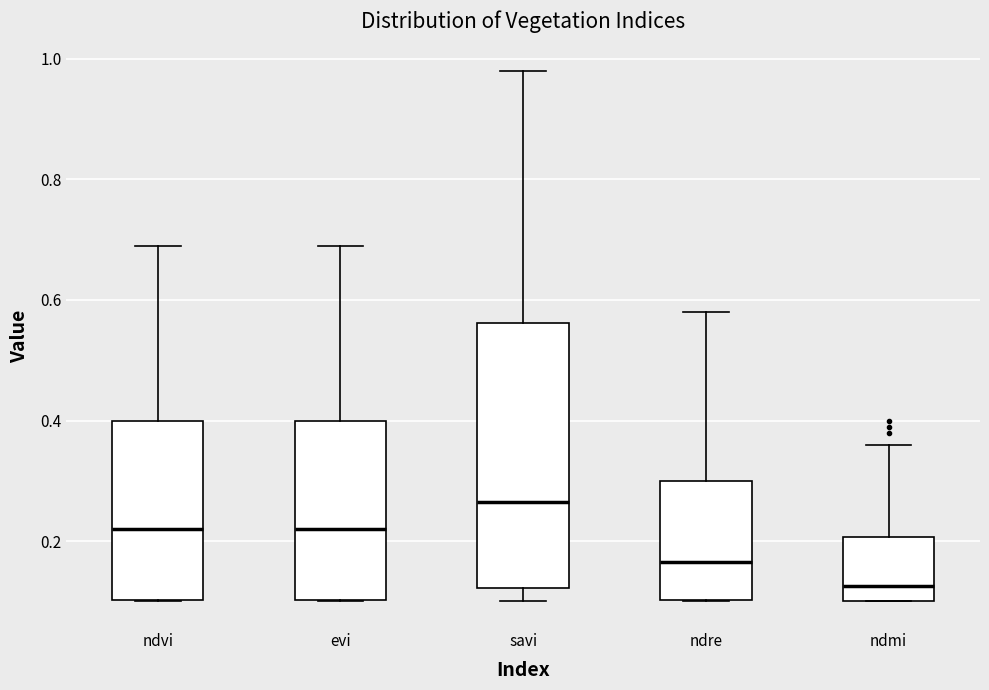

Reading left to right, transcribe this box plot: for each box, give where its median line is, the range the box spans, and where its two whiskers end, as read against the y-axis. The values are not printed on the chart, so give them approximately, as read against the axis.

ndvi: median 0.22, box 0.10 to 0.40, whiskers 0.10 to 0.70
evi: median 0.22, box 0.10 to 0.40, whiskers 0.10 to 0.70
savi: median 0.26, box 0.12 to 0.56, whiskers 0.10 to 0.98
ndre: median 0.16, box 0.10 to 0.30, whiskers 0.10 to 0.58
ndmi: median 0.12, box 0.10 to 0.20, whiskers 0.10 to 0.36